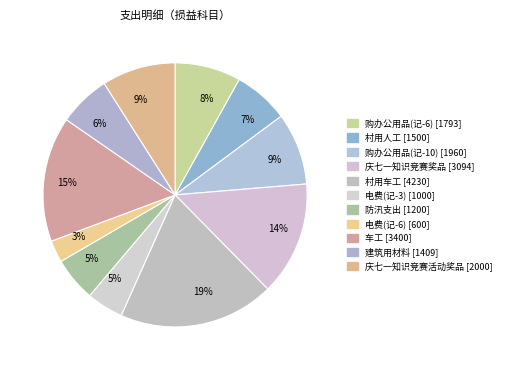

Which slice is the largest?

村用车工